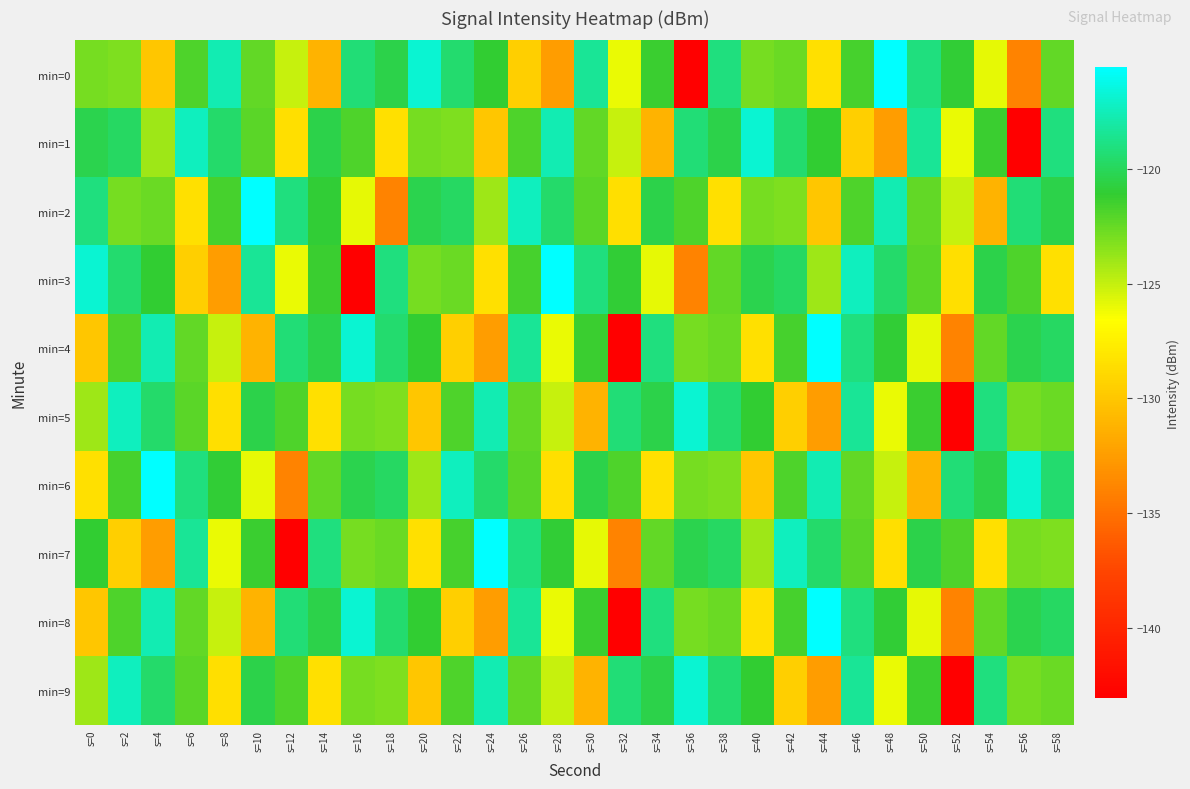

What is the difference between the highest and lowest values at s=52?

23.8